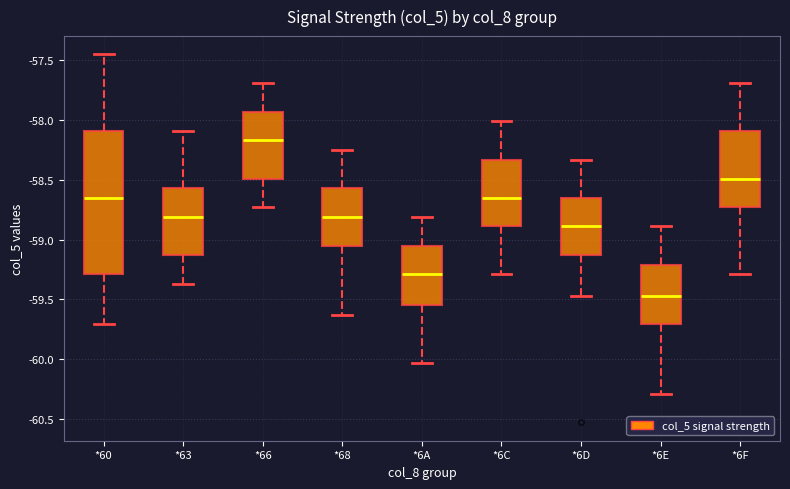

Which box is the tallest, from its lower edge to its upper edge?

*60